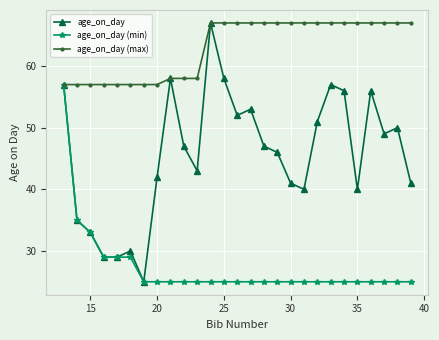

What is the value of the age_on_day (min) point at the 12th from the left?

25